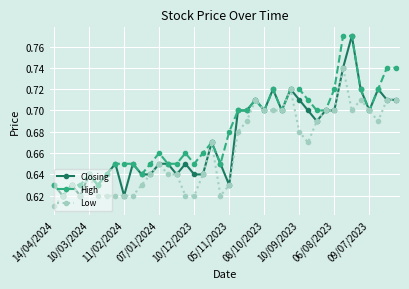

Count the Low values in the range 0 to 1.

40